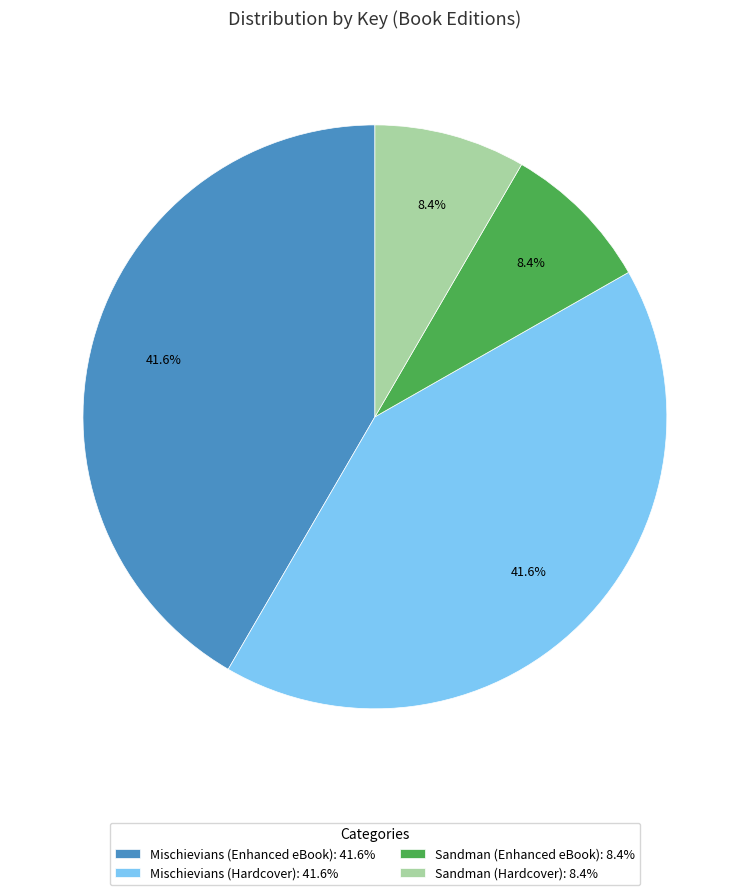

The Mischievians (Enhanced eBook) slice represents 42% of the pie. True or false?

True